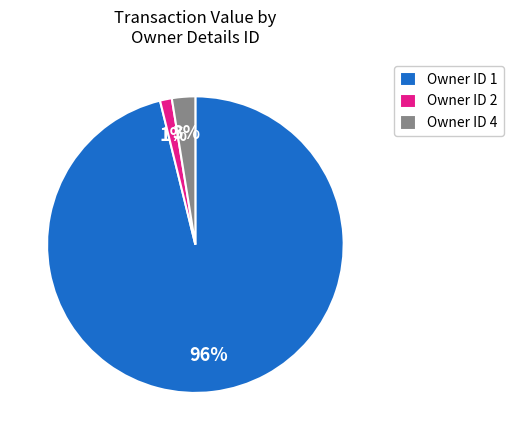

Is there a majority slice in this chart?

Yes